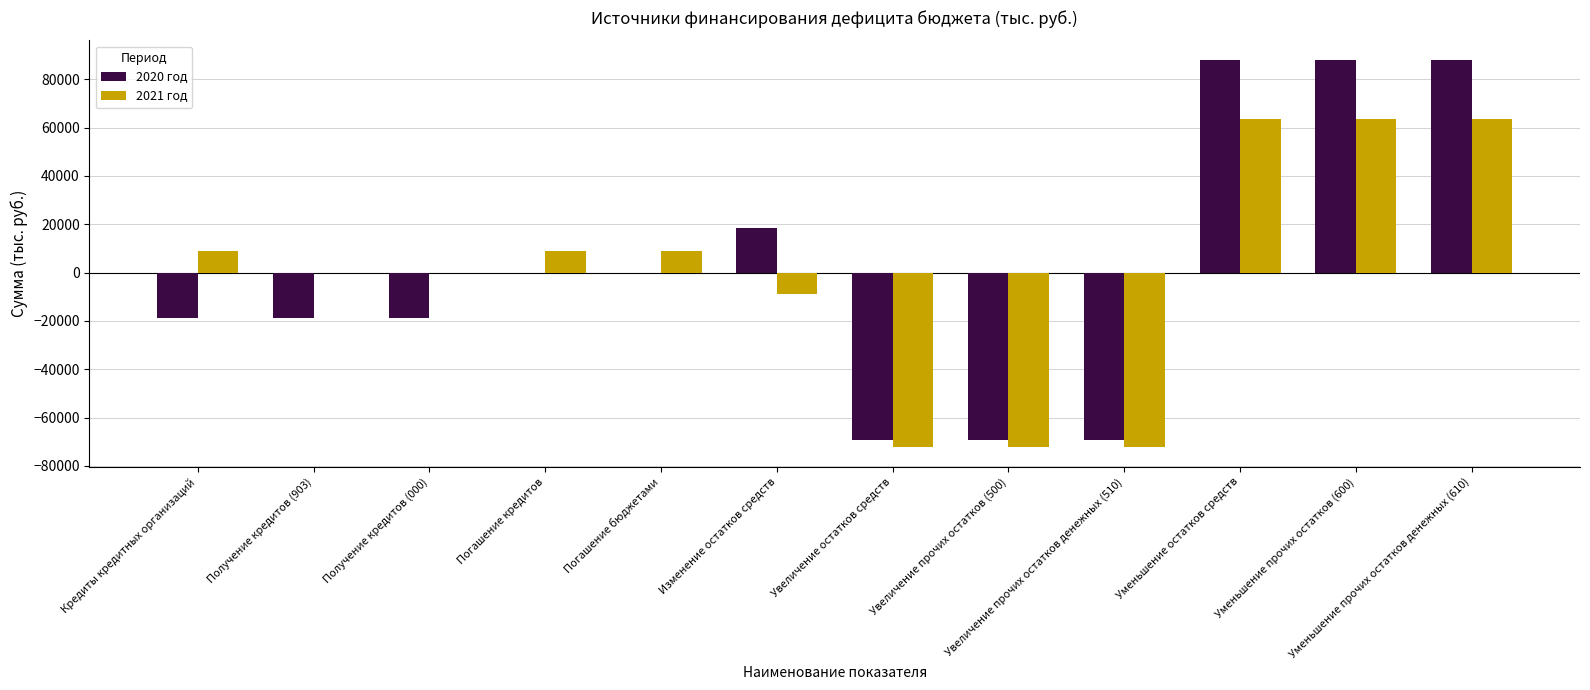

Which series changed the most between Увеличение остатков средств and Уменьшение прочих остатков (600)?

2020 год